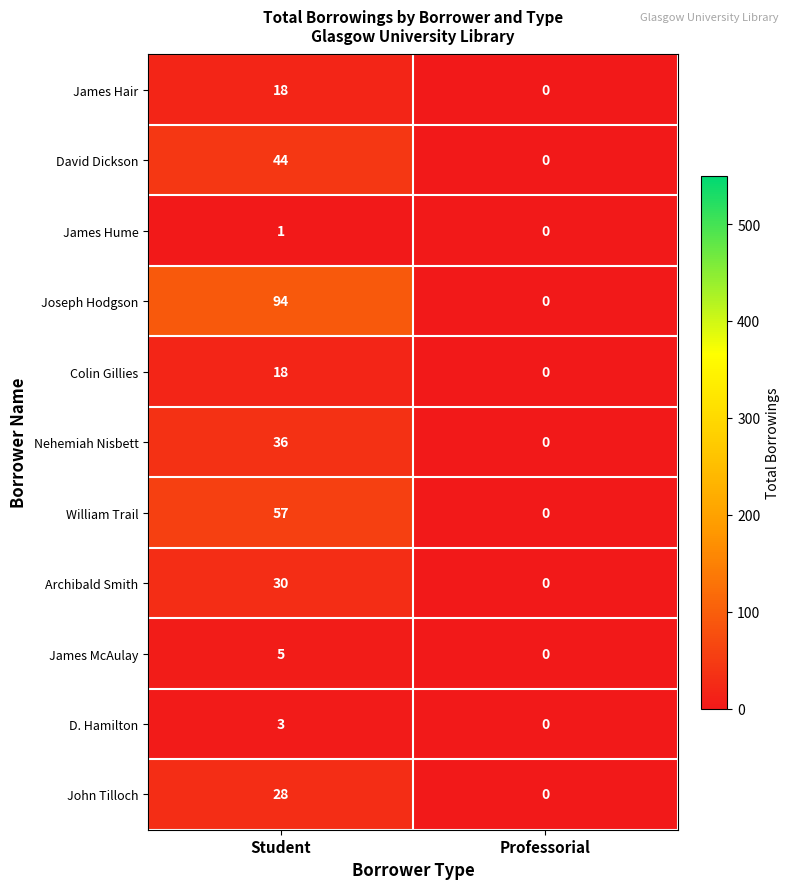

Rank the categories by Colin Gillies value from lowest to highest.

Professorial, Student